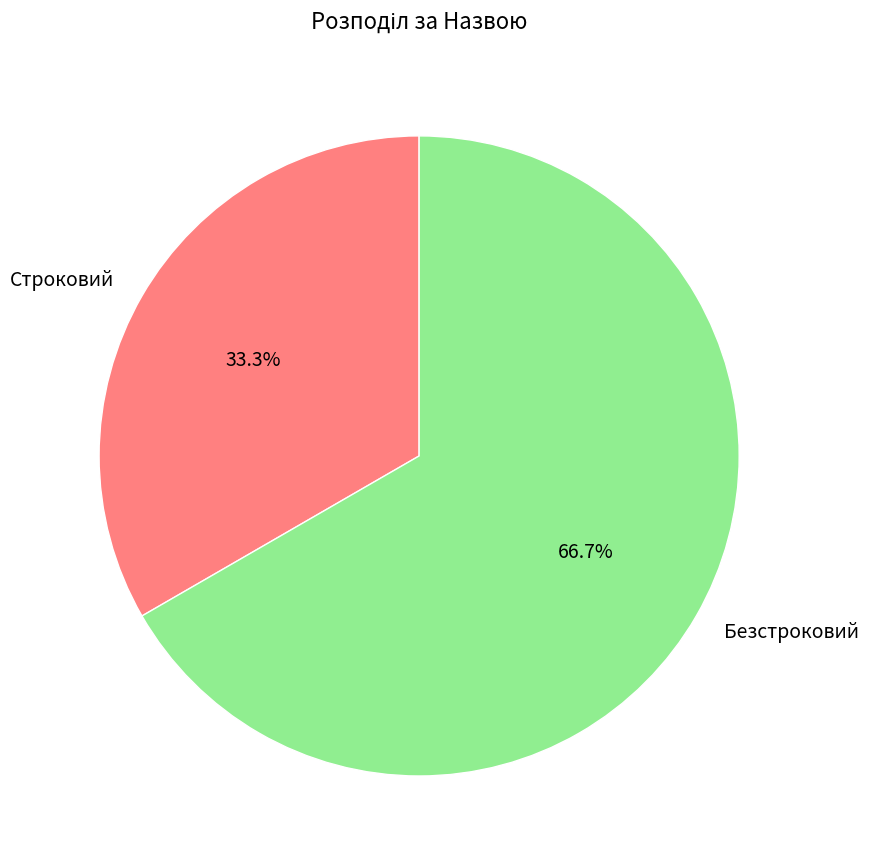

Rank the categories by value from highest to lowest.

Безстроковий, Строковий